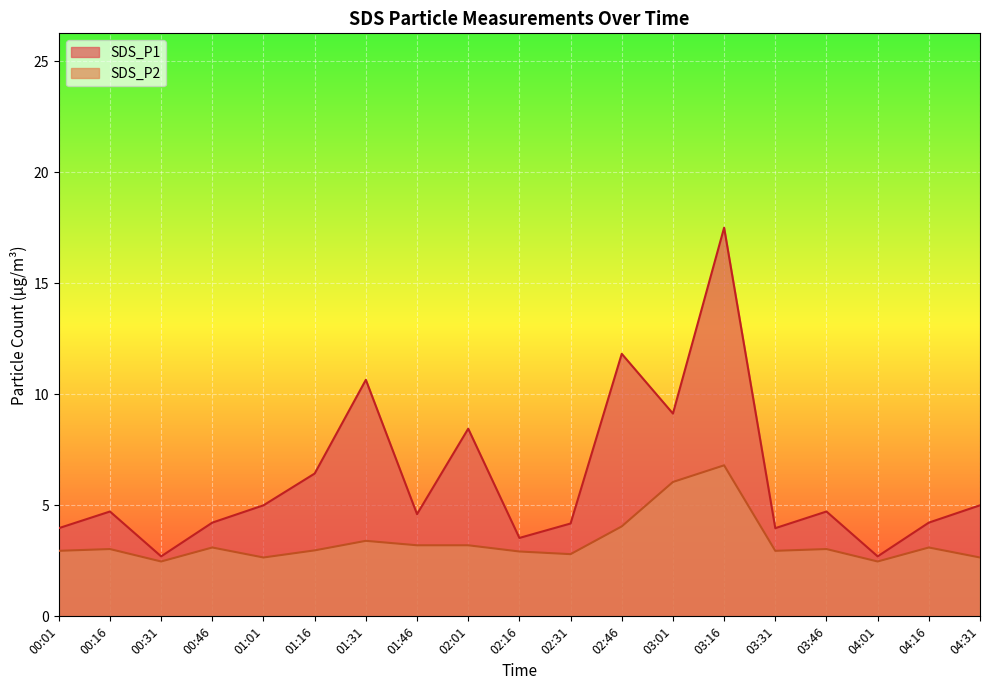

Is it true that SDS_P2 equals 4.6 at 04:16?

False